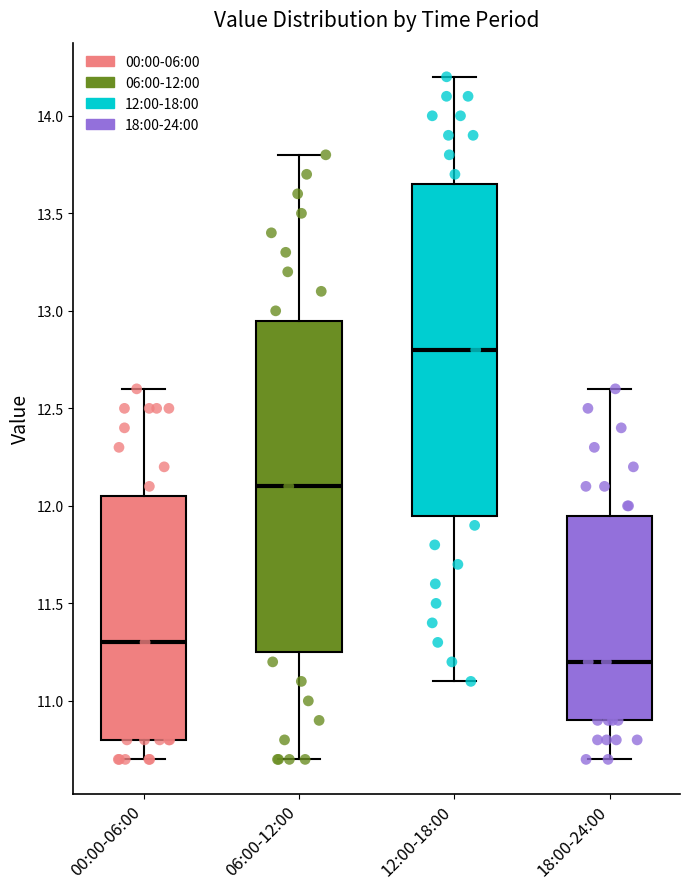

Reading left to right, read every box against the y-axis: the position of its median line, the range the box covers, and the ends of its whiskers. The values are not printed on the chart, so give them approximately, as read against the axis.

00:00-06:00: median 11.30, box 10.80 to 12.05, whiskers 10.70 to 12.60
06:00-12:00: median 12.10, box 11.25 to 12.95, whiskers 10.70 to 13.80
12:00-18:00: median 12.80, box 11.95 to 13.65, whiskers 11.10 to 14.20
18:00-24:00: median 11.20, box 10.90 to 11.95, whiskers 10.70 to 12.60